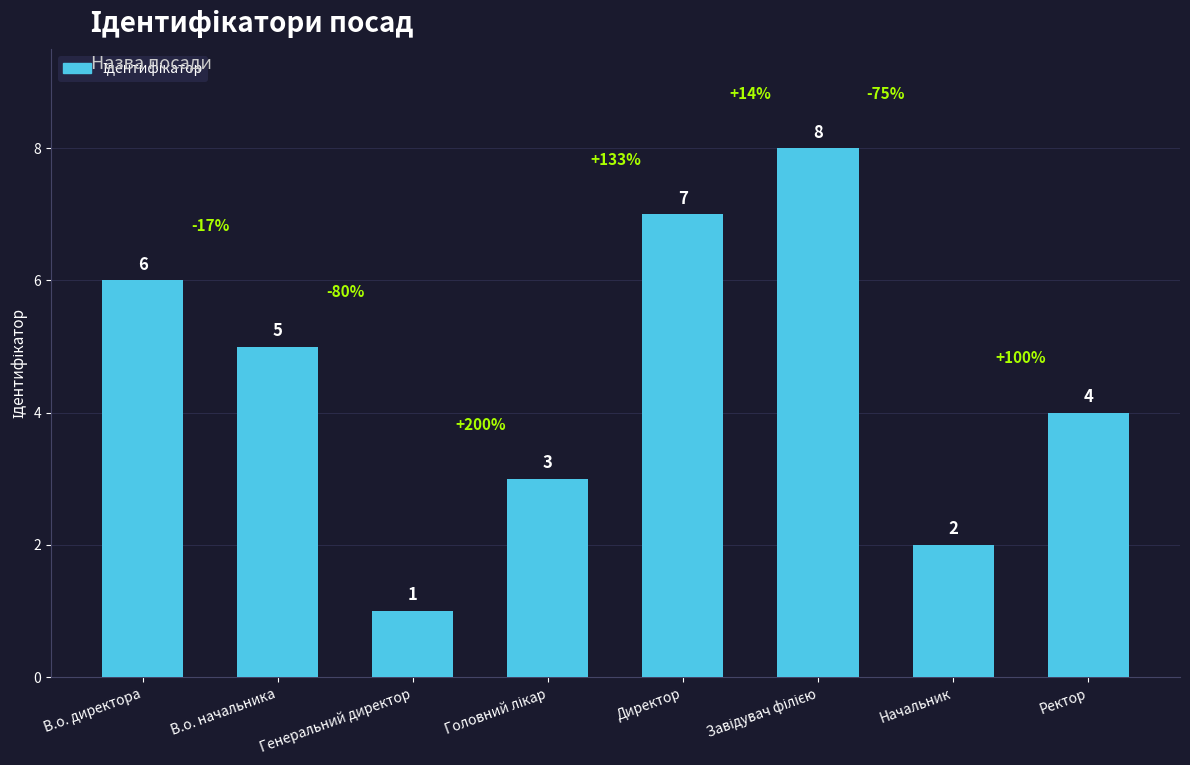

What is the value of the 4th bar from the left?

3